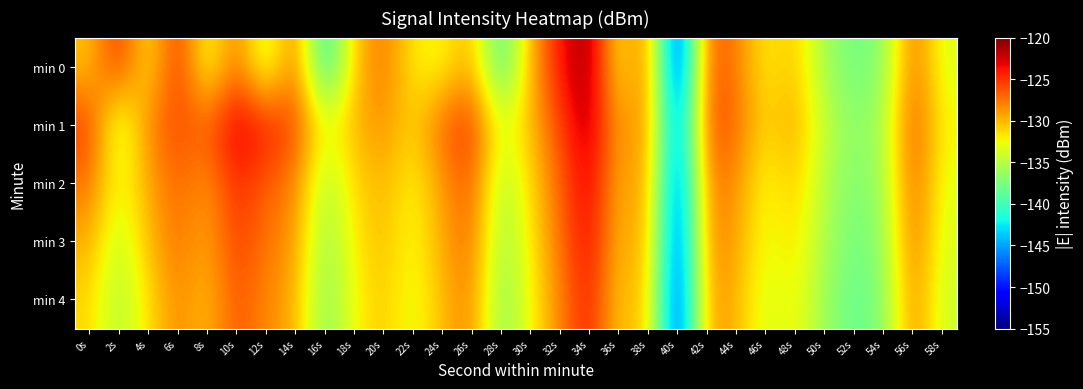

Which series changed the most between 32s and 52s?

min 0